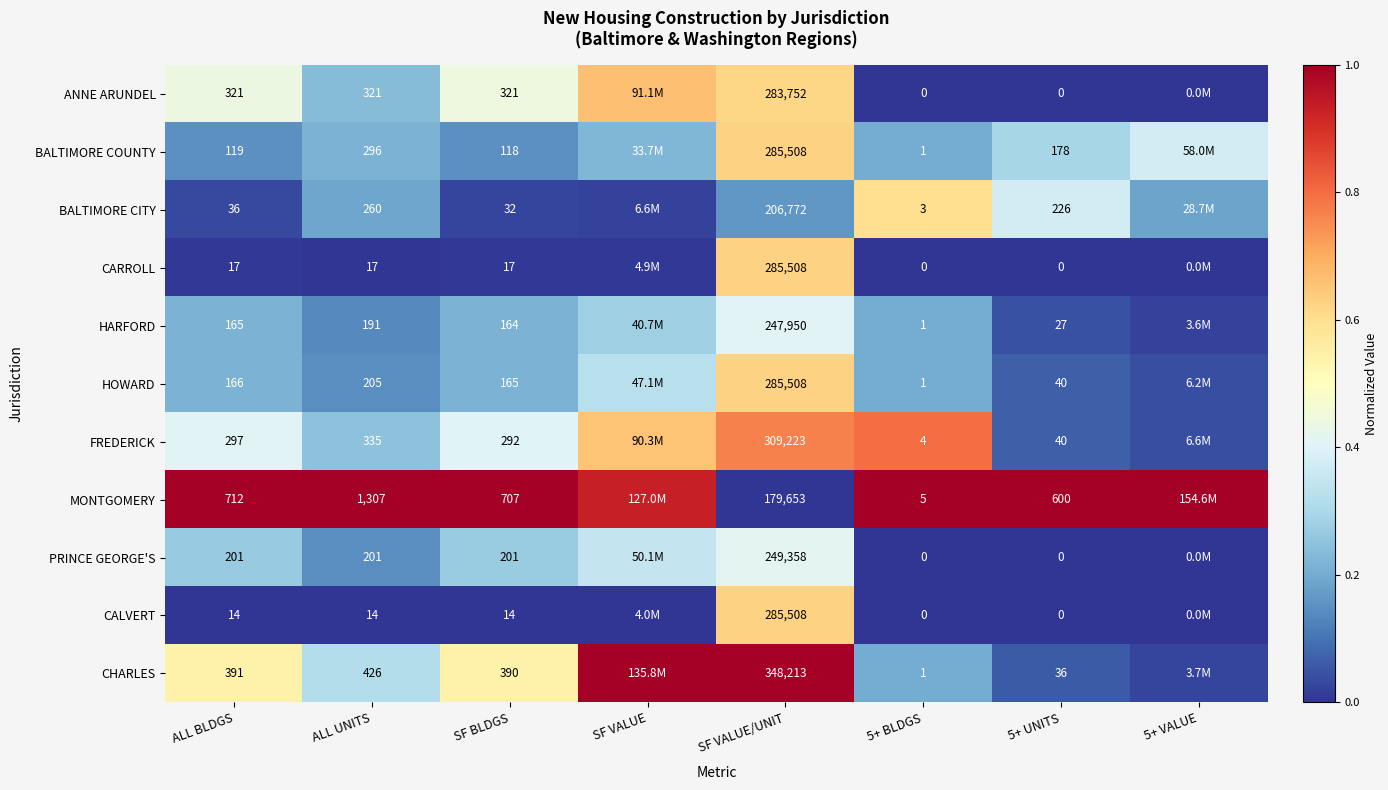

Rank the series at ALL UNITS from highest to lowest value.

MONTGOMERY, CHARLES, FREDERICK, ANNE ARUNDEL, BALTIMORE COUNTY, BALTIMORE CITY, HOWARD, PRINCE GEORGE'S, HARFORD, CARROLL, CALVERT